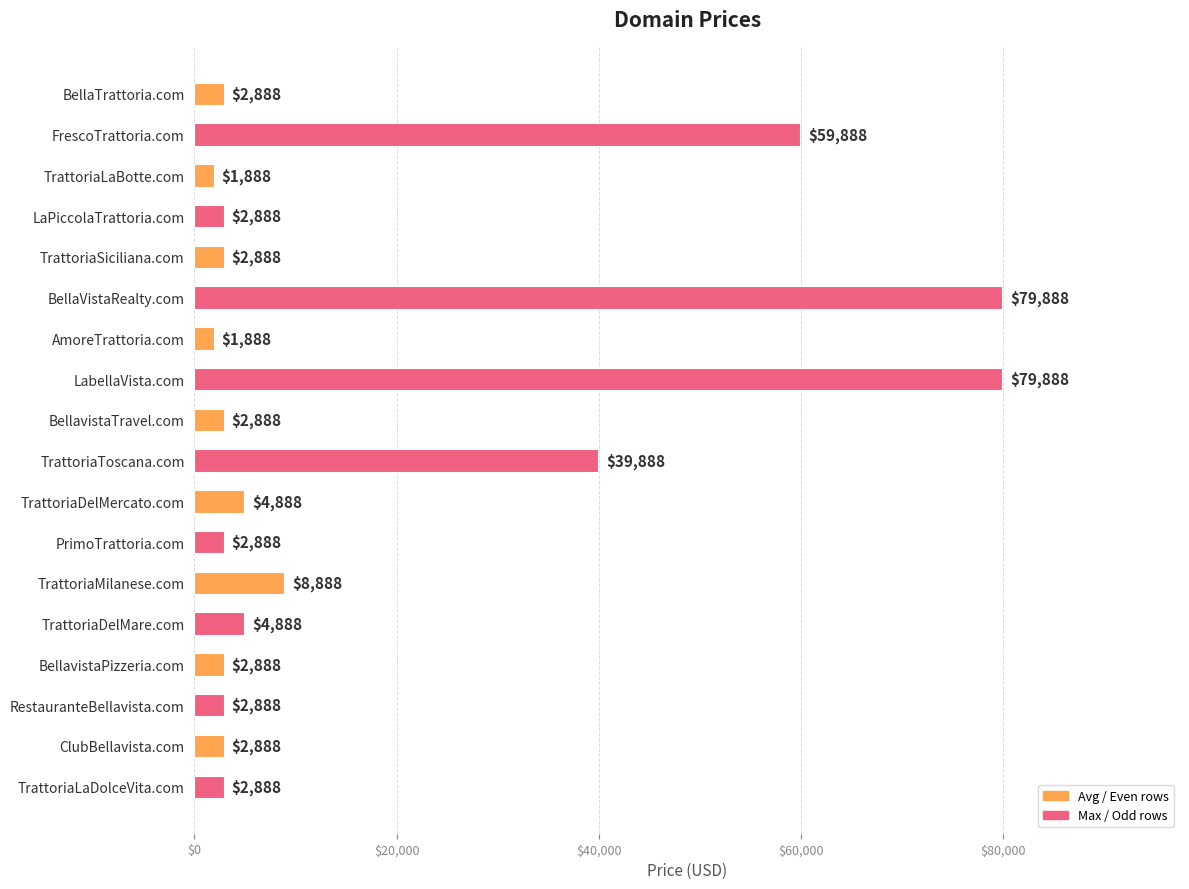

What is the minimum value shown in the chart?

1888